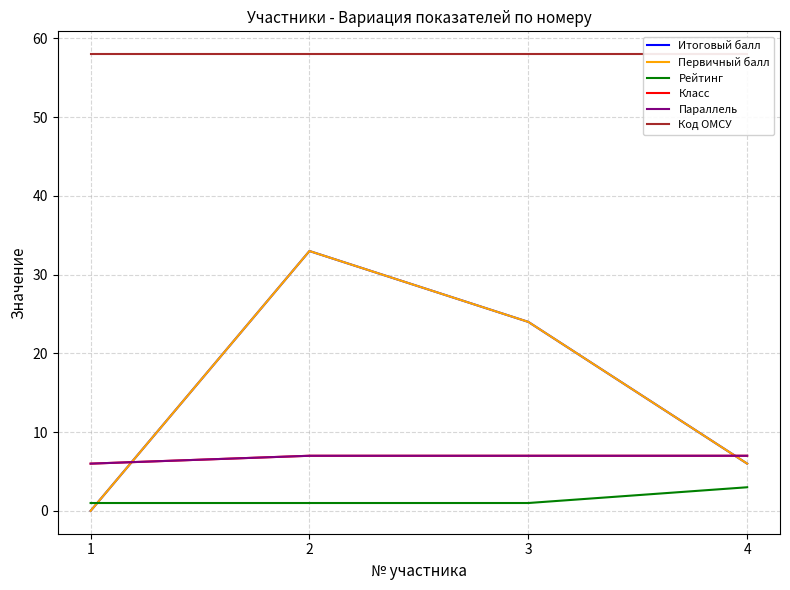

What is the value of the Класс point at the 3rd from the left?

7